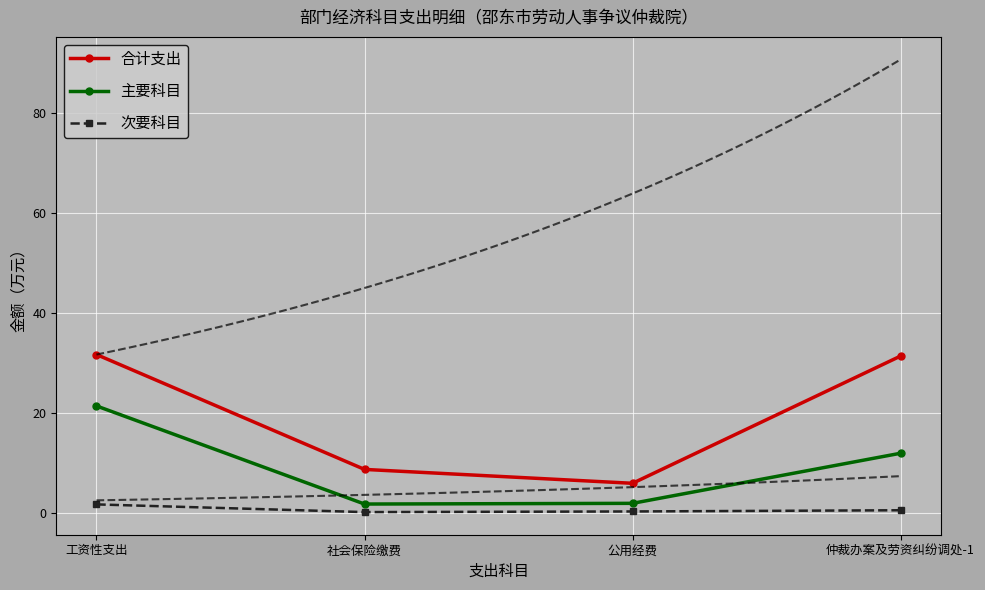

The value of 主要科目 at 公用经费 is 2.9. True or false?

False